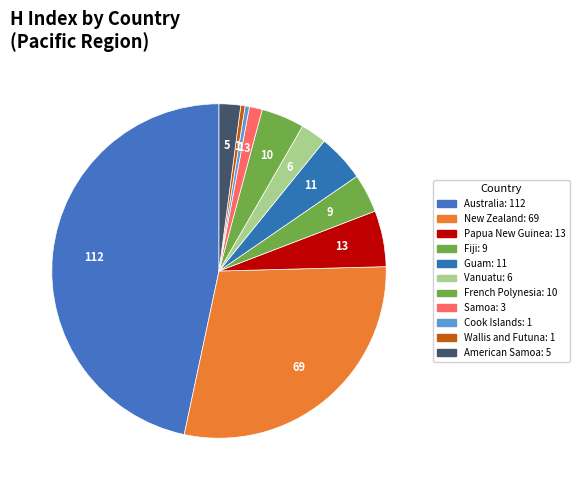

True or false: Samoa accounts for 8% of the total.

False